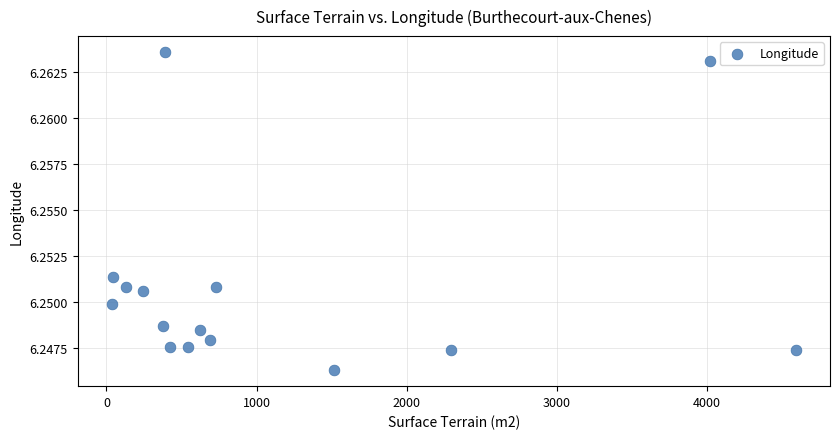

What is the range of X values (max minus min)?

4554.0